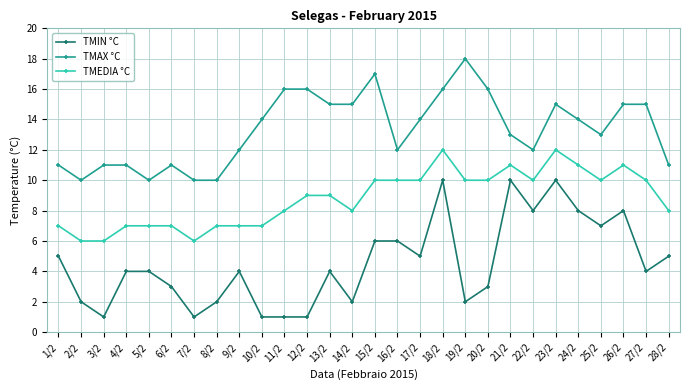

How many lines are shown in the chart?

3